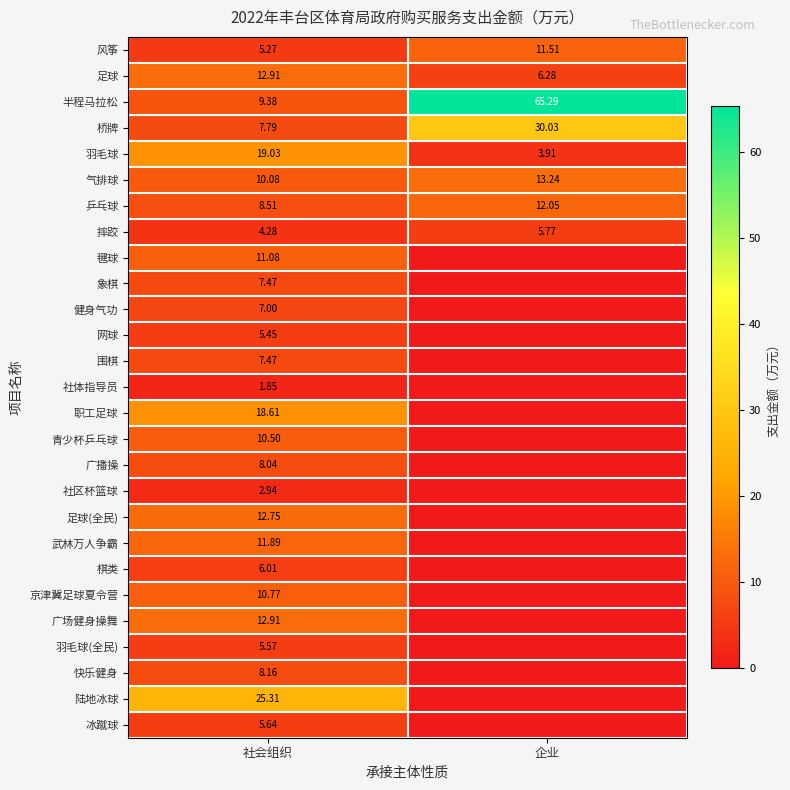

What is the difference between the 气排球 values at 企业 and 社会组织?

3.2